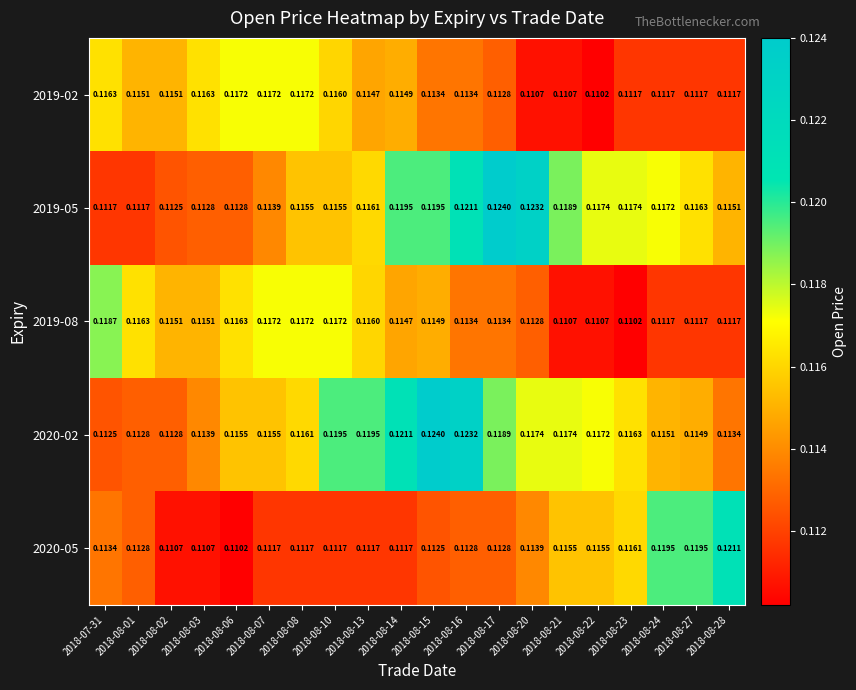

Is the value of 2019-02 at 2018-08-20 greater than the value of 2020-02 at 2018-08-20?

No